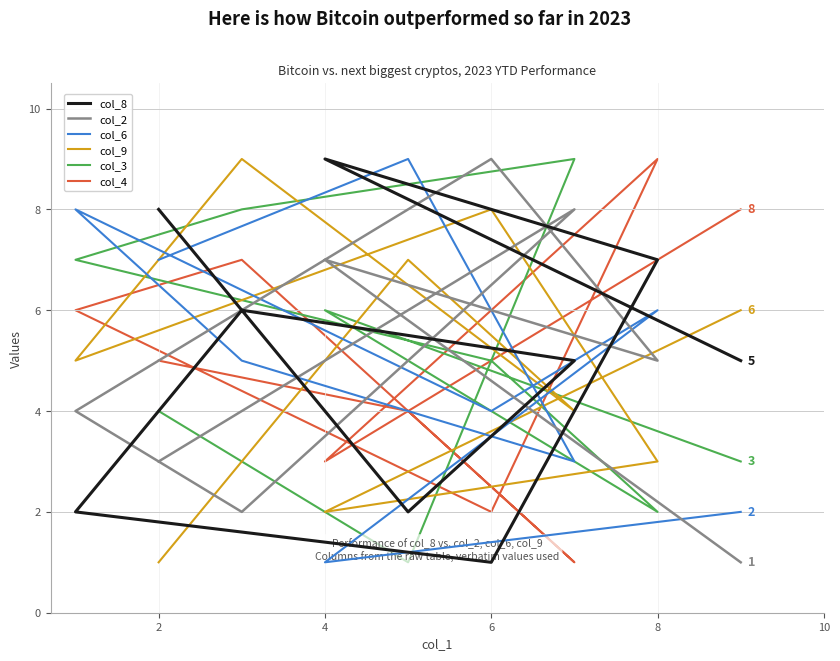

Rank the series by their maximum value, from highest to lowest.

col_8, col_2, col_6, col_9, col_3, col_4